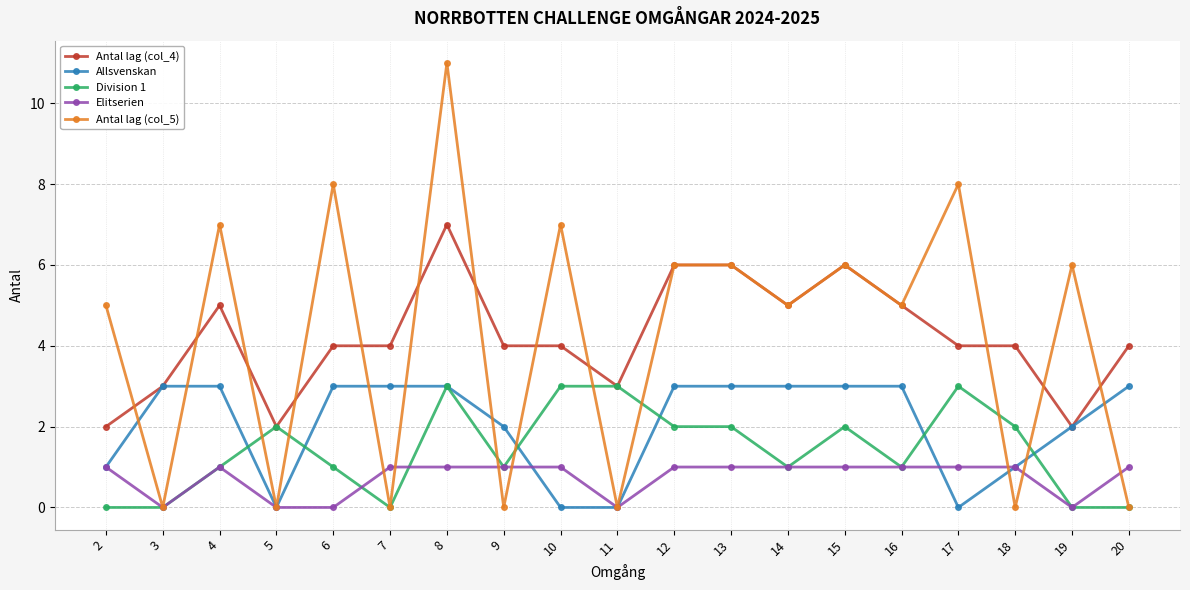

Reading left to right, what are all the values shown in this chart?

Antal lag (col_4): 2	3	5	2	4	4	7	4	4	3	6	6	5	6	5	4	4	2	4
Allsvenskan: 1	3	3	0	3	3	3	2	0	0	3	3	3	3	3	0	1	2	3
Division 1: 0	0	1	2	1	0	3	1	3	3	2	2	1	2	1	3	2	0	0
Elitserien: 1	0	1	0	0	1	1	1	1	0	1	1	1	1	1	1	1	0	1
Antal lag (col_5): 5	0	7	0	8	0	11	0	7	0	6	6	5	6	5	8	0	6	0